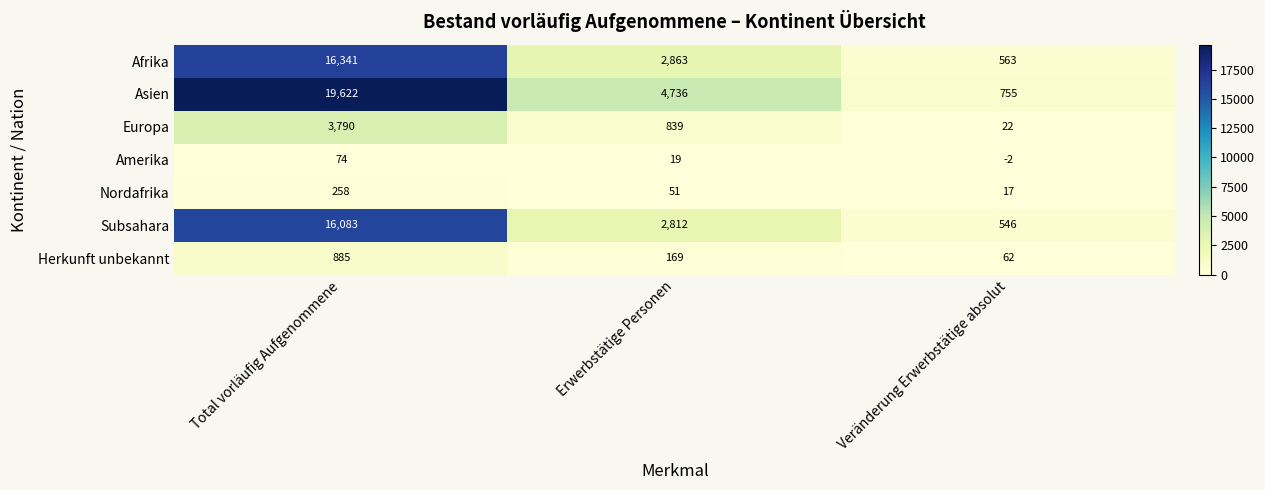

What is the minimum value for Nordafrika?

17